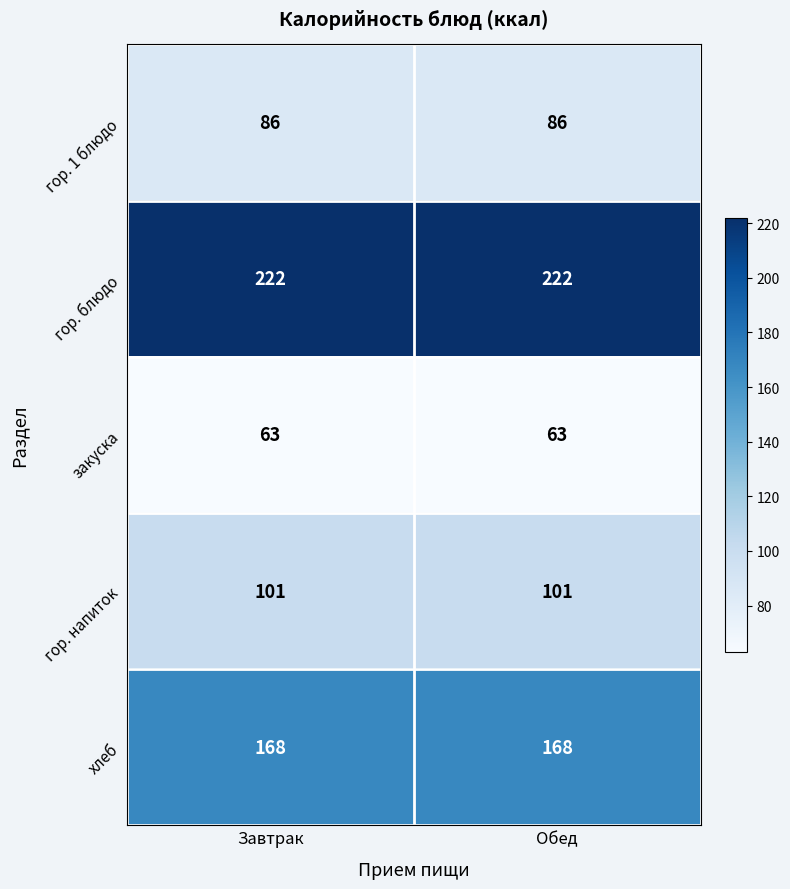

What is the minimum value for хлеб?

168